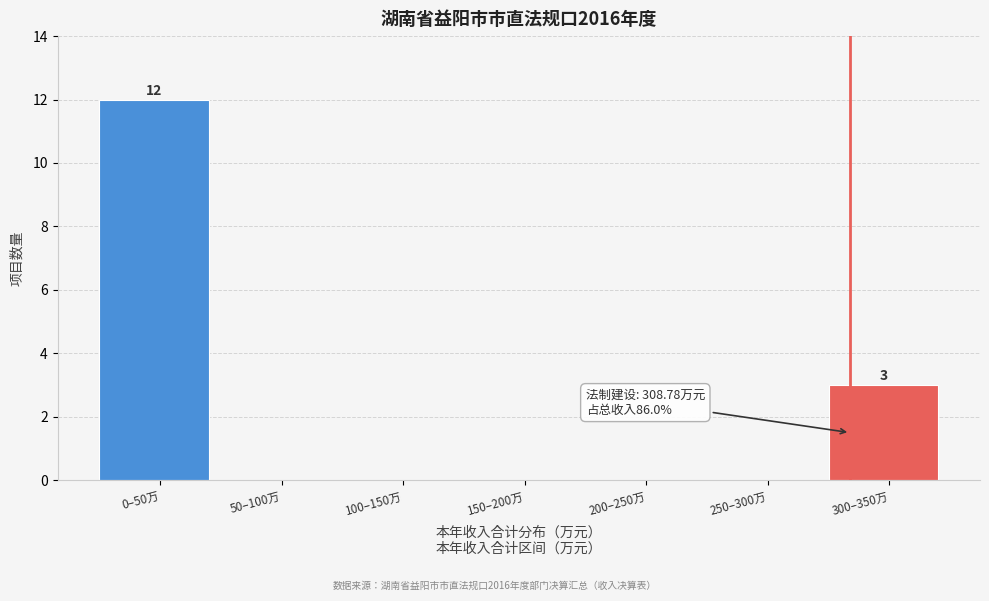

Reading left to right, extract all data points from this chart.

0–50万=12	50–100万=0	100–150万=0	150–200万=0	200–250万=0	250–300万=0	300–350万=3